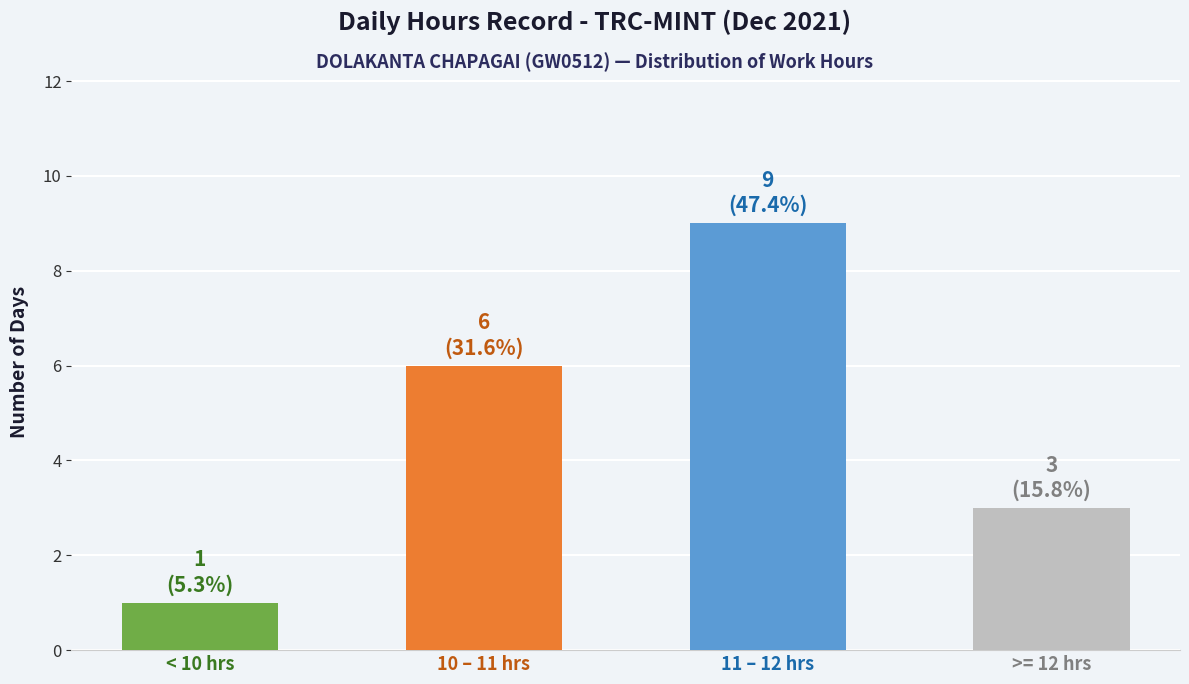

Reading right to left, list all the values displayed in this chart.

>= 12 hrs=3	11 – 12 hrs=9	10 – 11 hrs=6	< 10 hrs=1